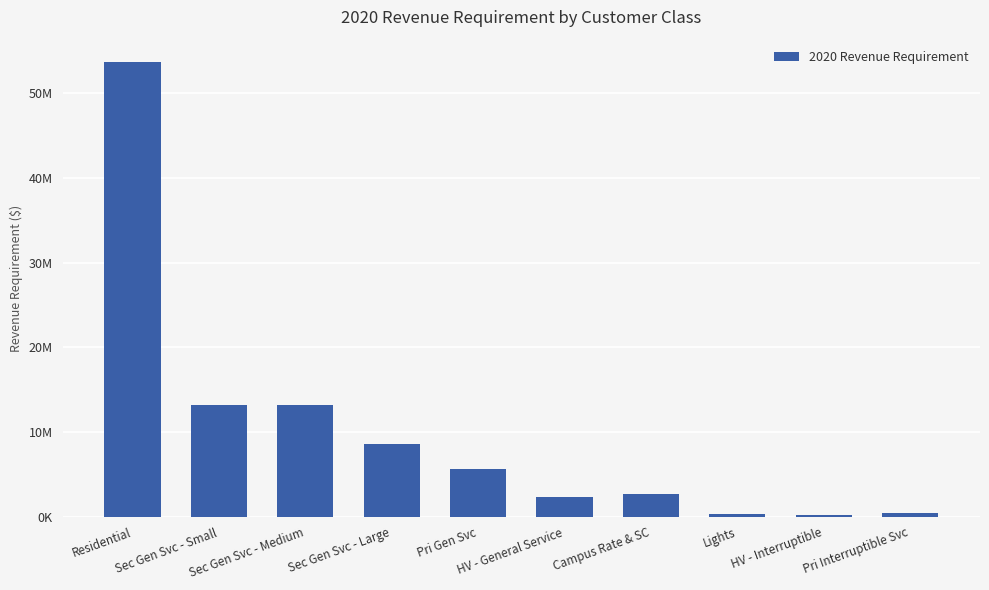

How many bars are there in total?

10